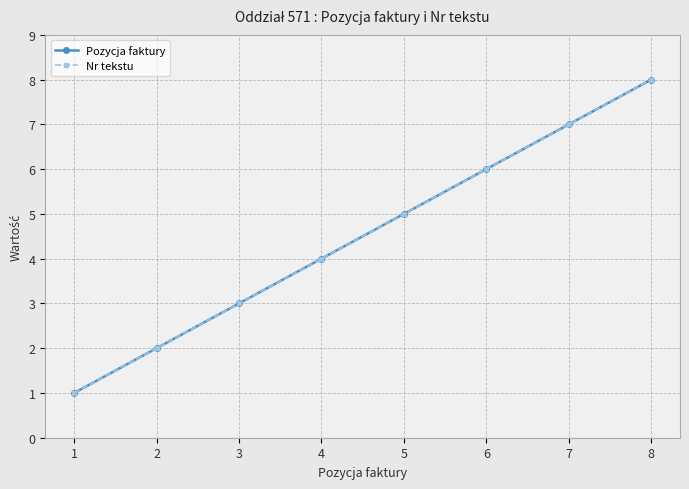

At how many categories does at least one series exceed 4?

4